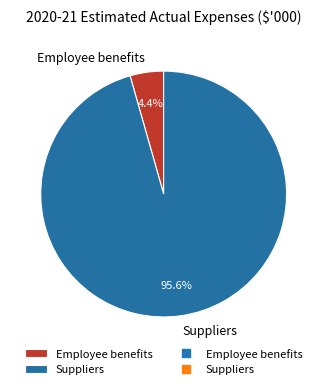

Is there any slice that represents more than half of the pie?

Yes